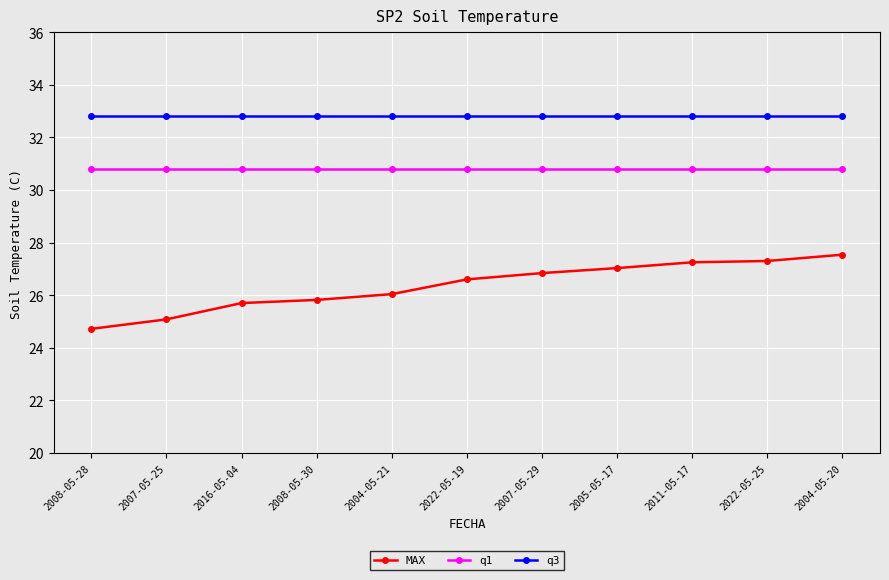

True or false: q1 has a value of 17.9 at 2008-05-30.

False